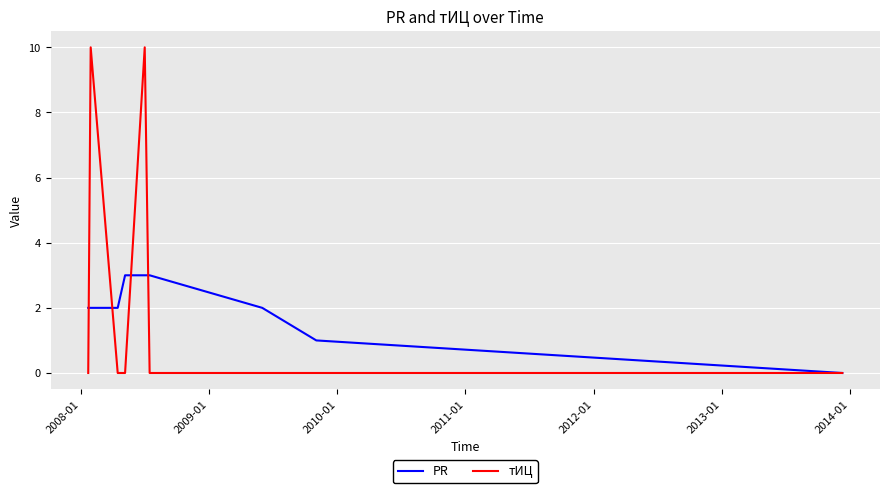

What is the difference between the maximum and minimum values in the тИЦ series?

10